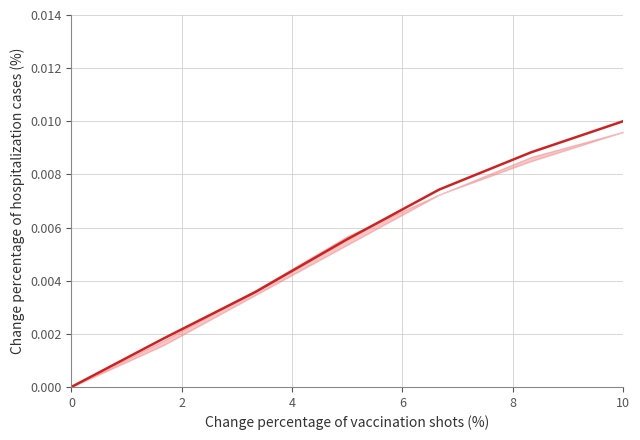

How many data points does each series have?

7